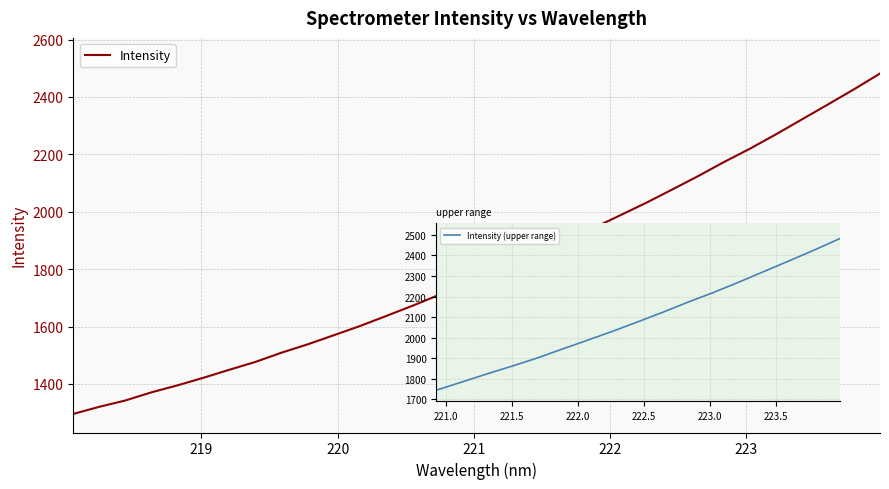

What is the smallest value displayed?

1295.8